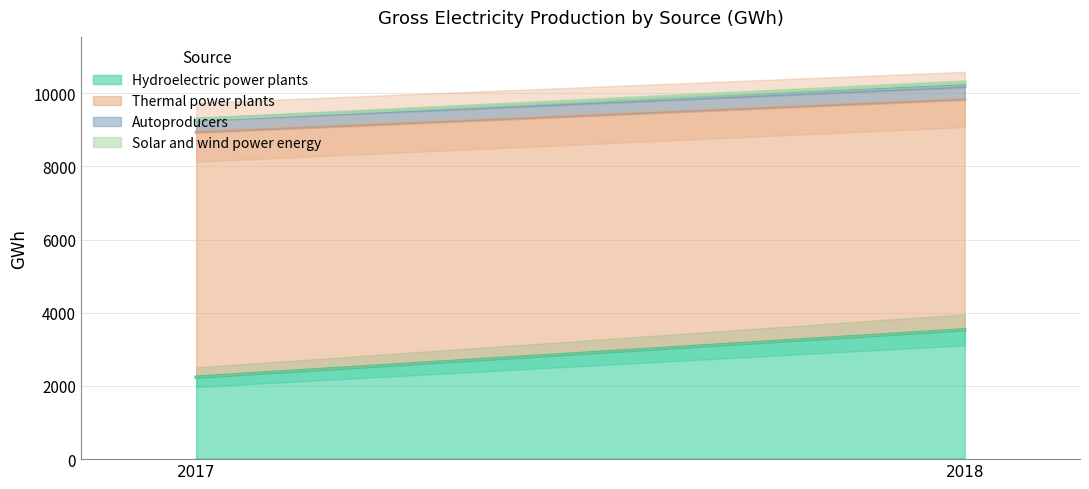

Reading left to right, extract all data points from this chart.

Hydroelectric power plants: 2240	3534
Thermal power plants: 6692	6294
Autoproducers: 347	370
Solar and wind power energy: 4	104